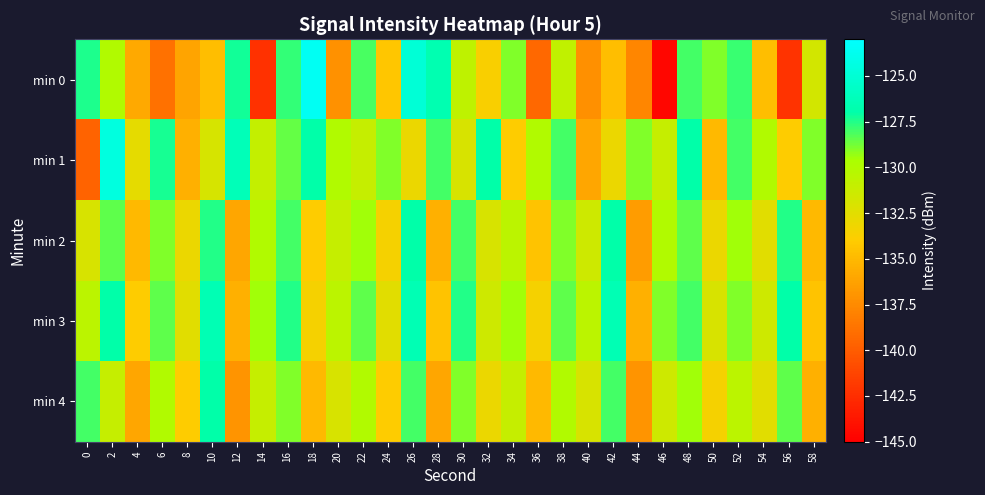

What is the greatest value displayed?

-123.6